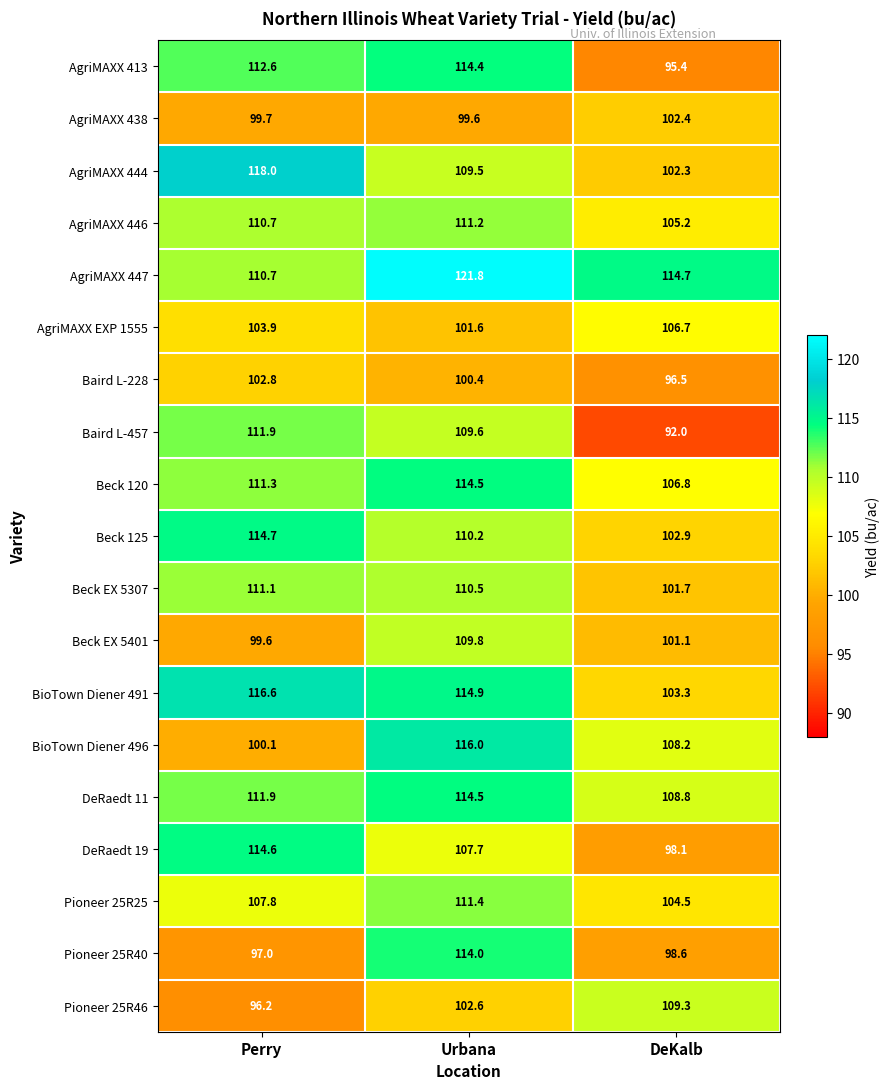

At how many categories does at least one series exceed 98?

3